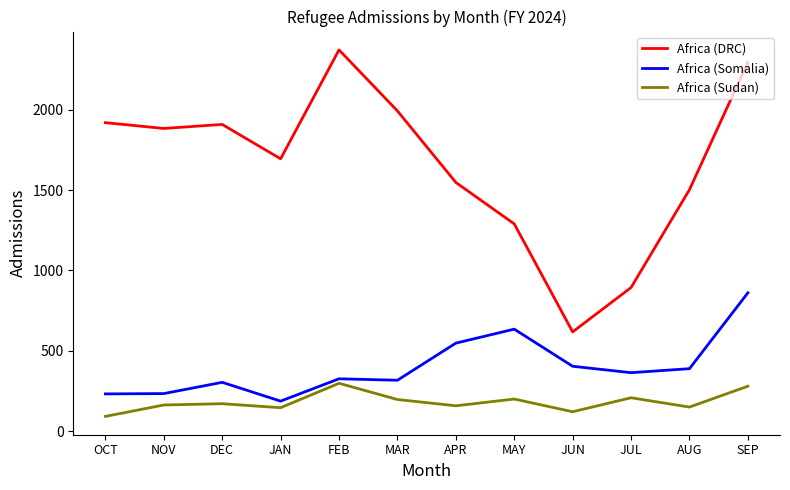

What is the maximum value shown in the chart?

2373